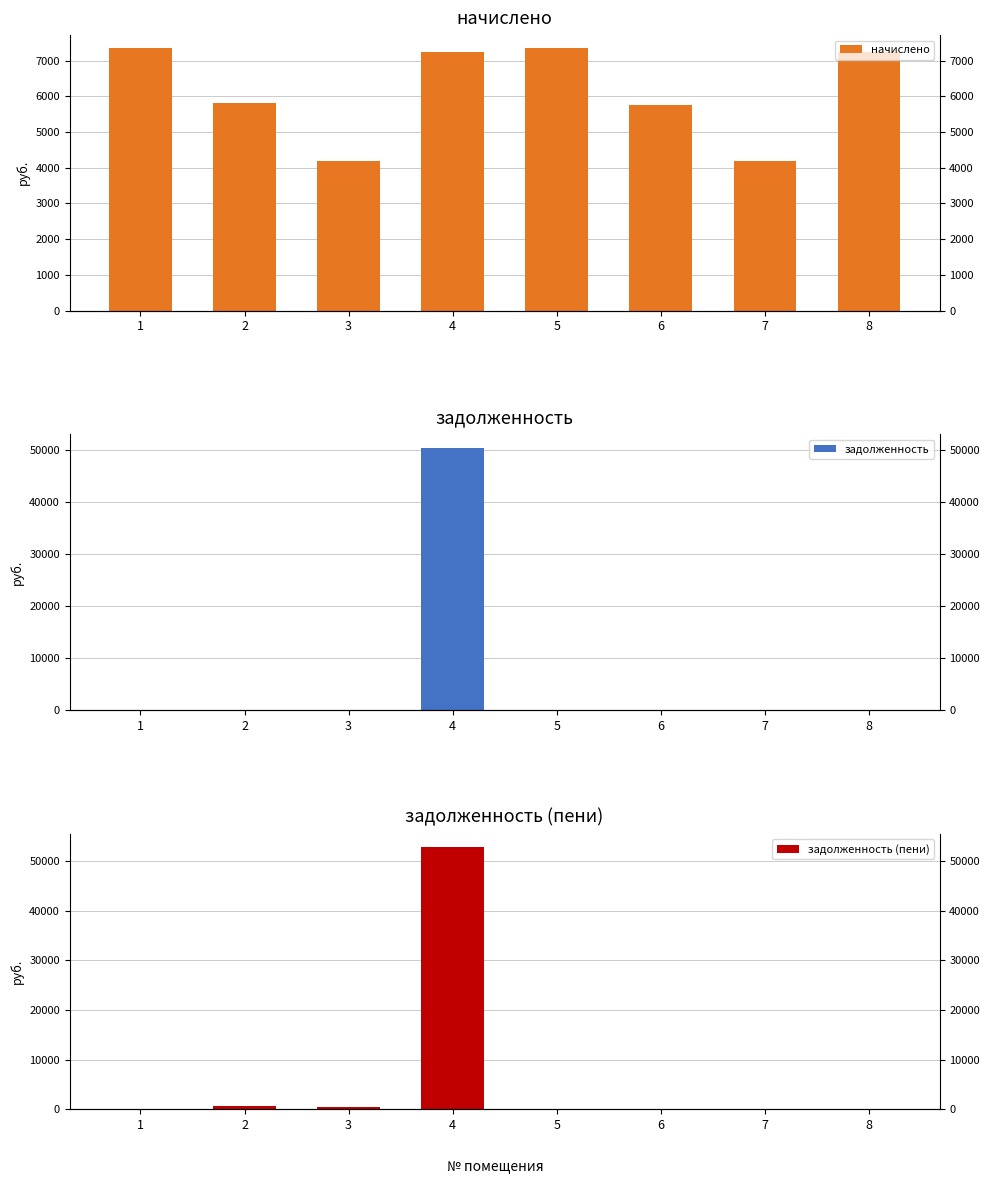

Reading right to left, what are all the values shown in this chart?

начислено: 7257.6	4181.8	5760.0	7349.8	7257.6	4181.8	5806.1	7349.8
задолженность: 0.0	0.0	0.0	0.0	50376.0	0.0	0.0	0.0
задолженность (пени): 0.0	0.0	0.0	0.0	52795.2	464.6	645.1	0.0